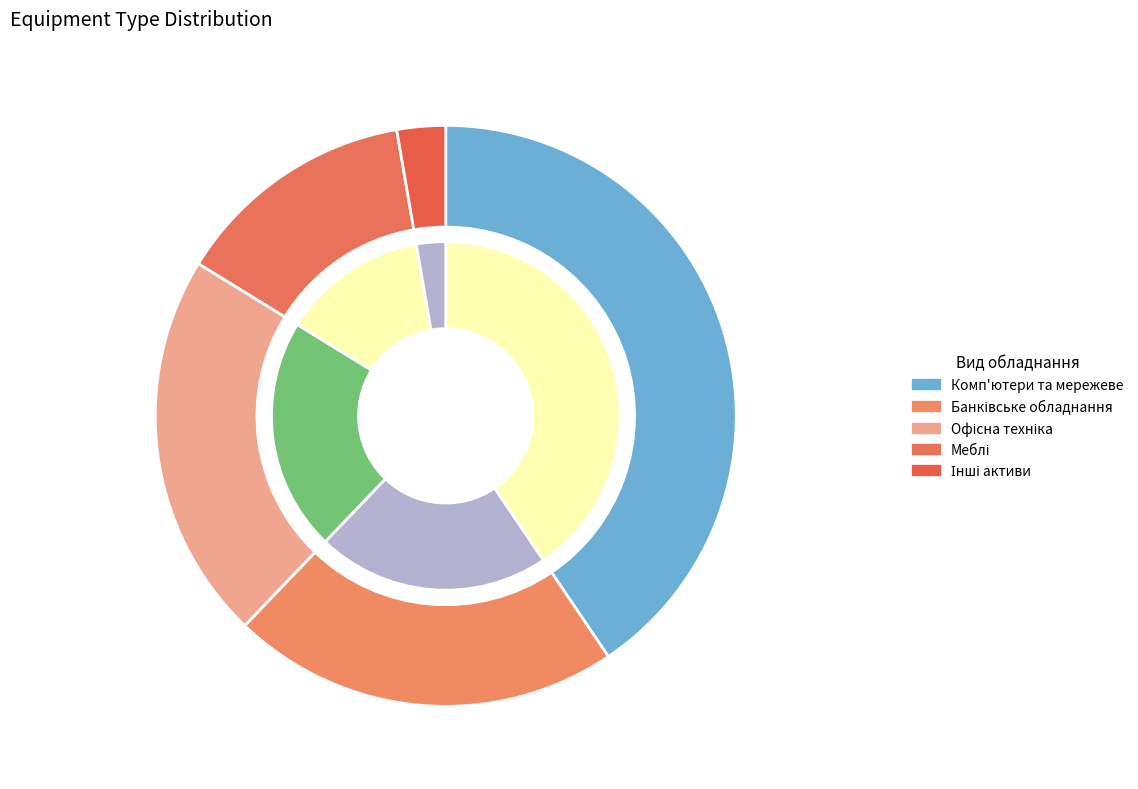

Count the number of slices in the pie.

5